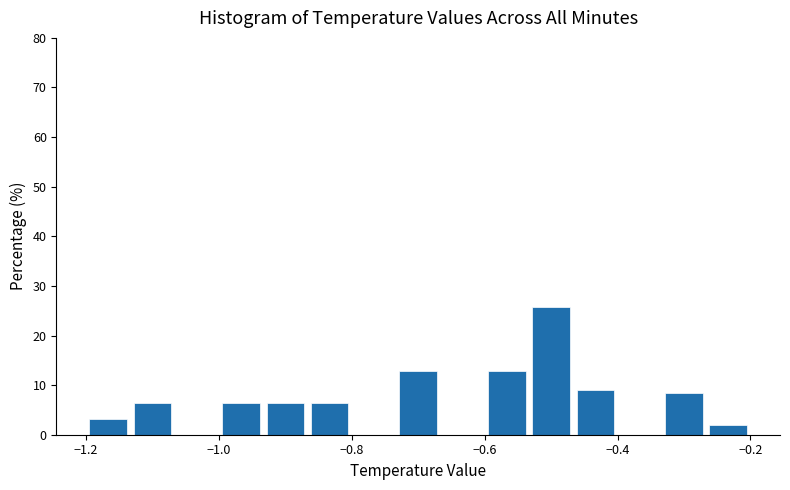

Around what value on the x-axis is the tallest bar? Give the approximate position of its centre, as read against the axis.

-0.50